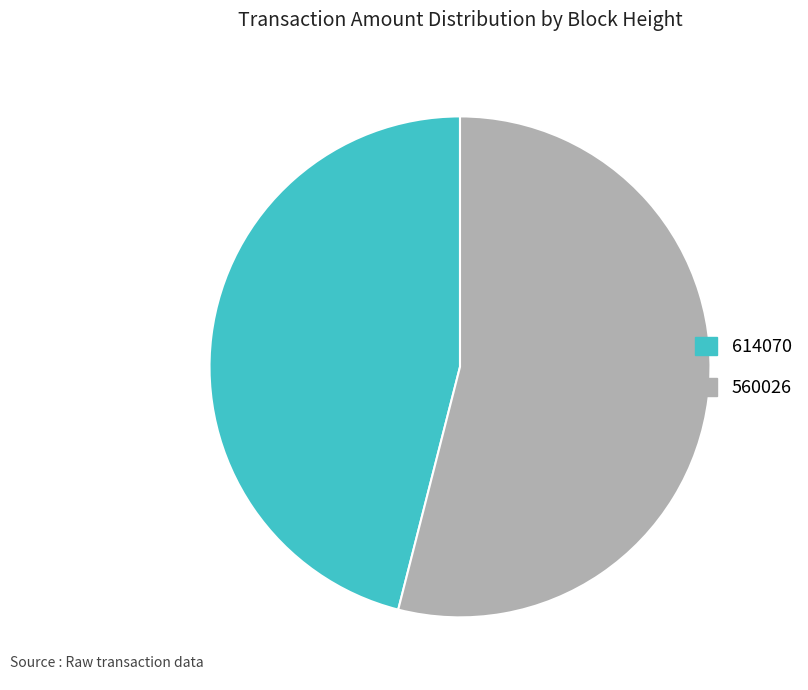

Does 614070 account for over 50% of the chart?

No